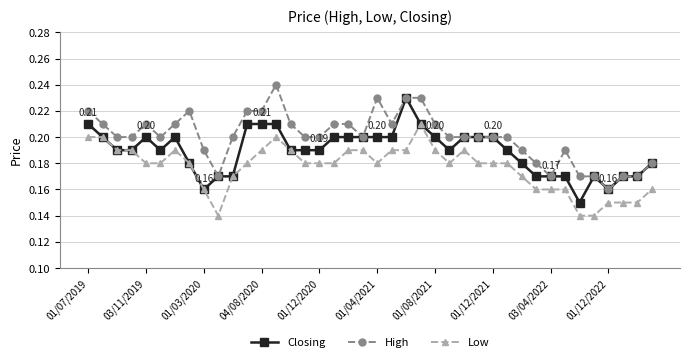

What are all the series names shown in the legend?

Closing, High, Low